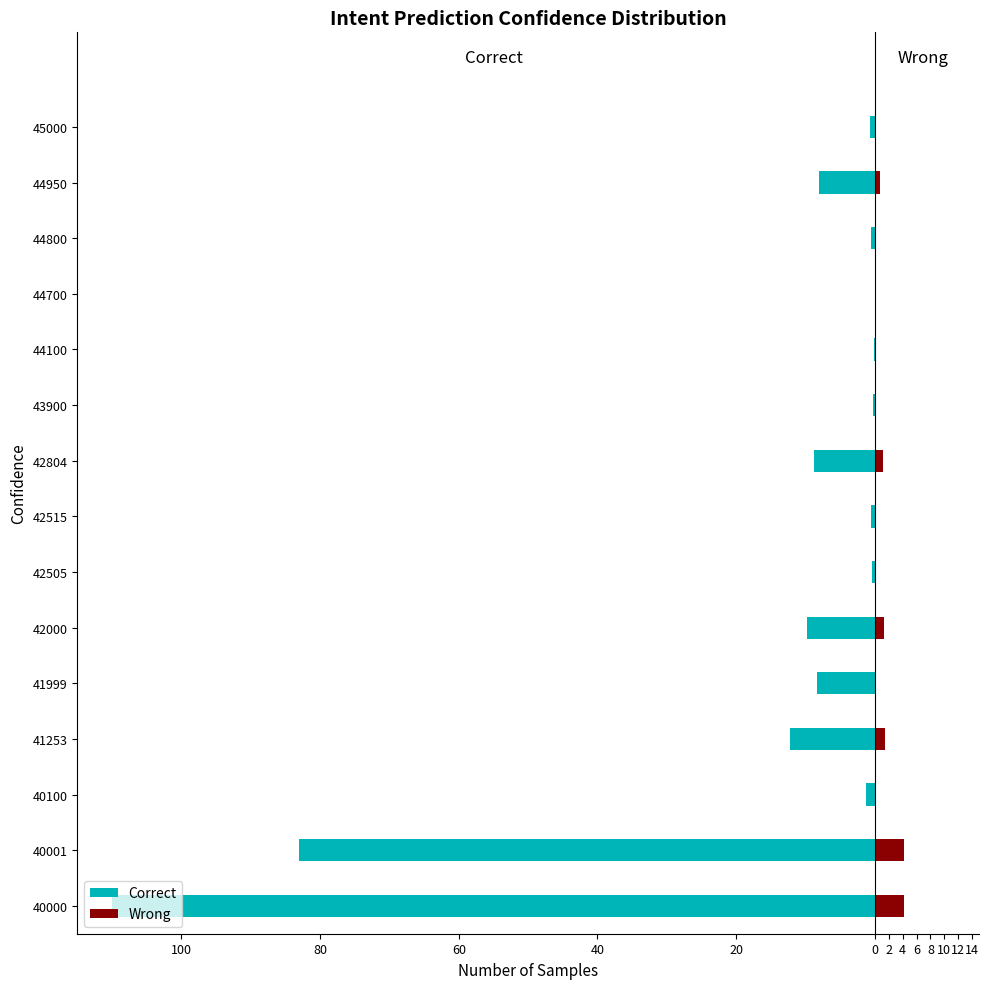

How many series are shown in this chart?

2